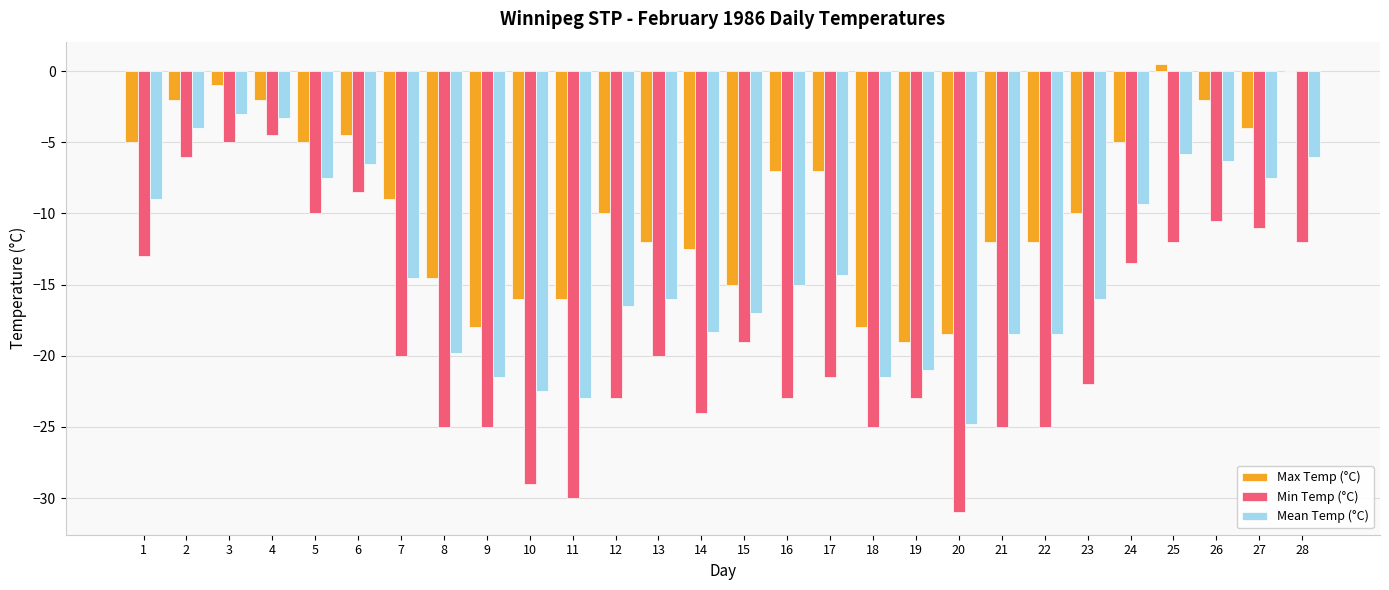

Are the bars grouped side by side (vs. stacked)?

Yes